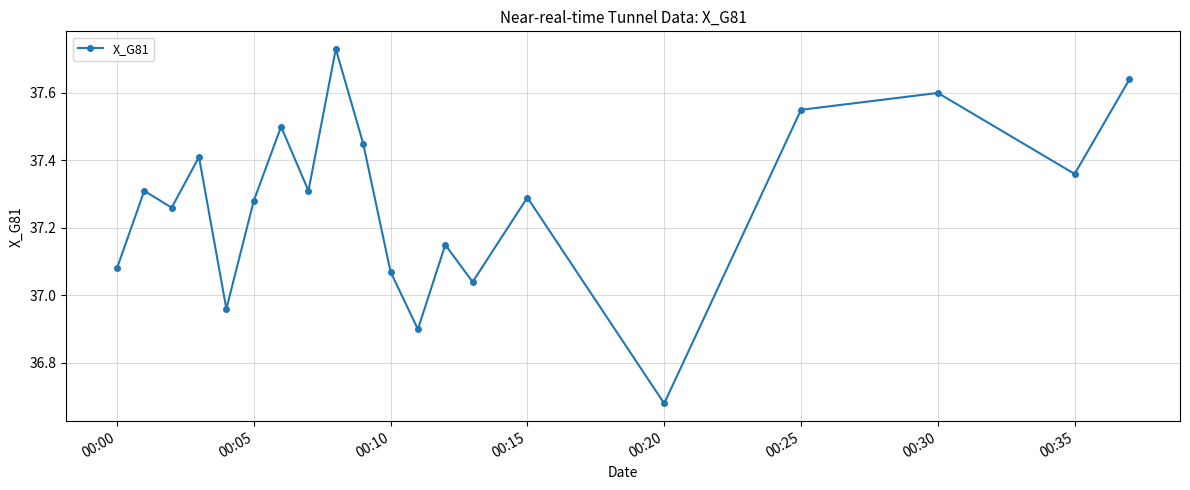

How many points are lower than both their immediate neighbors (excluding endpoints)?

7